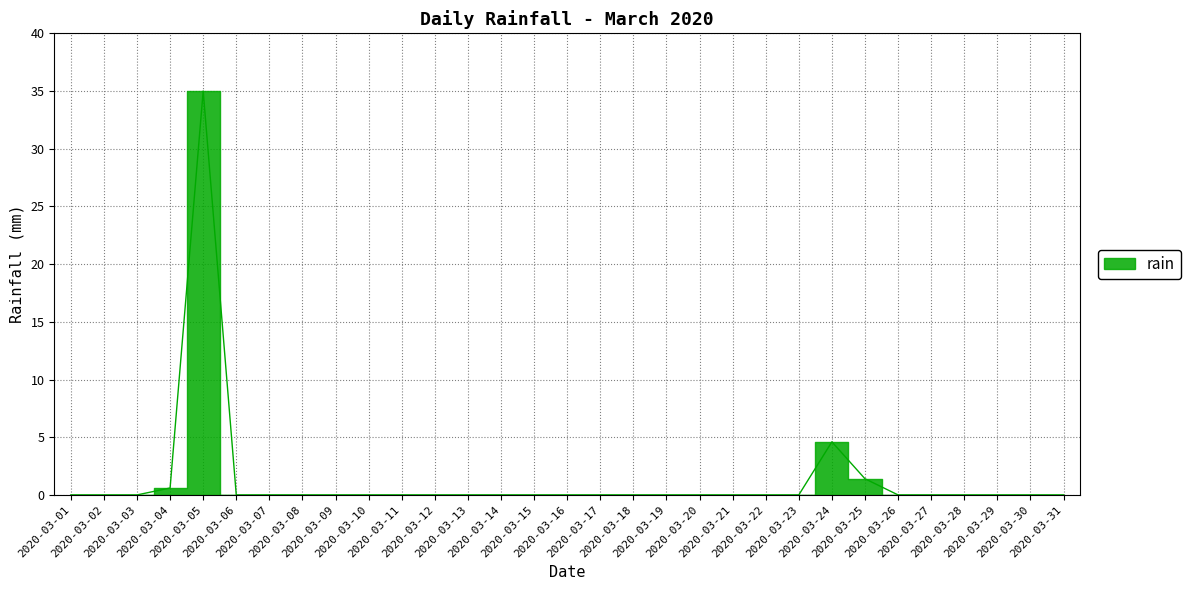

How many interior local peaks (higher than both neighbors) does the data have?

2